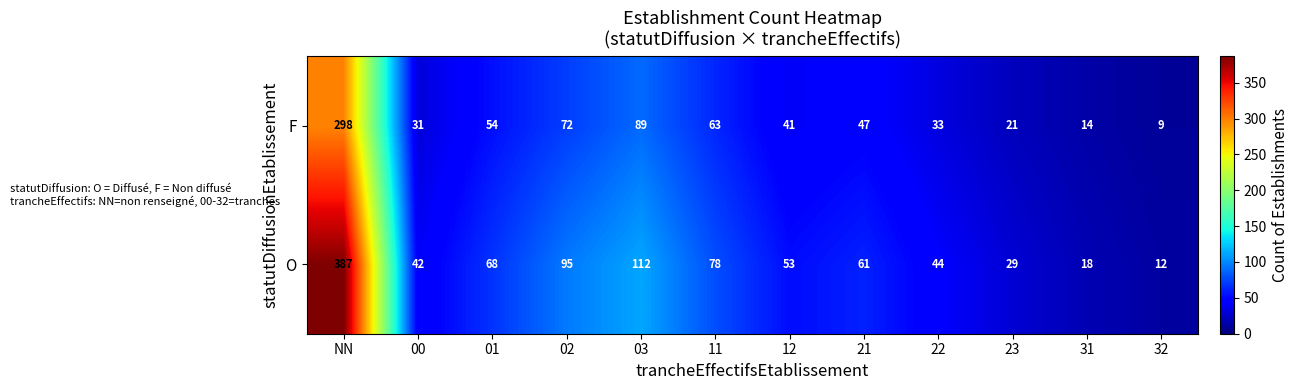

At which category is the sum across all series the highest?

NN